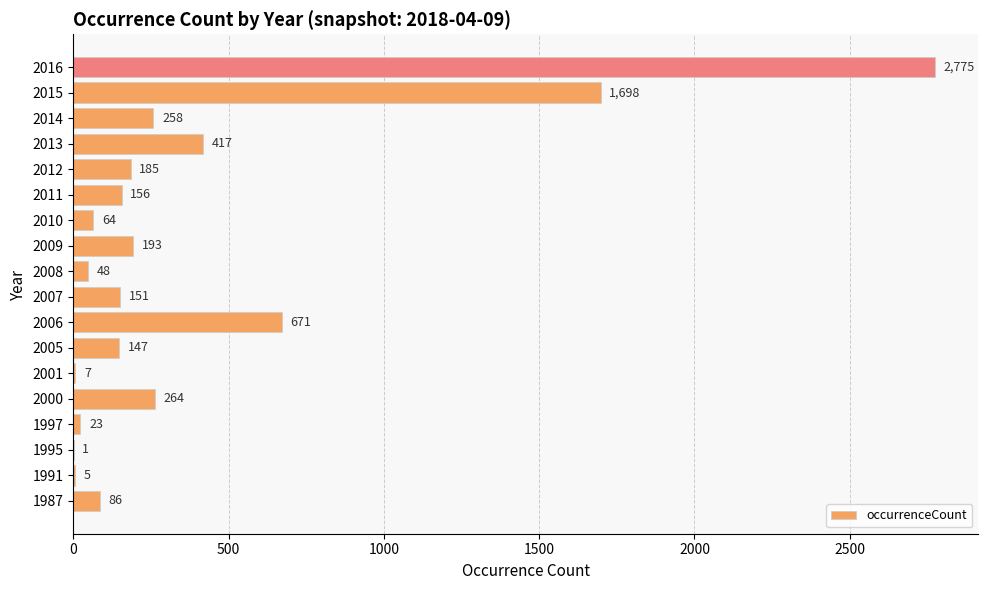

The chart shows a value of 48 at 2008. True or false?

True